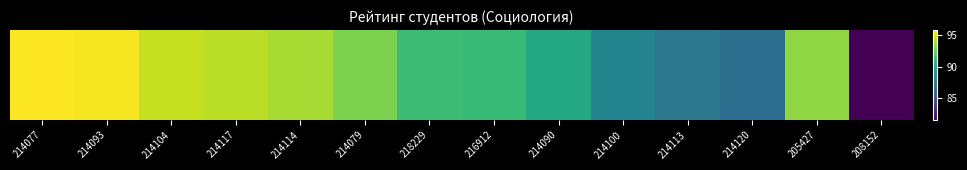

How many values are below 93?

7